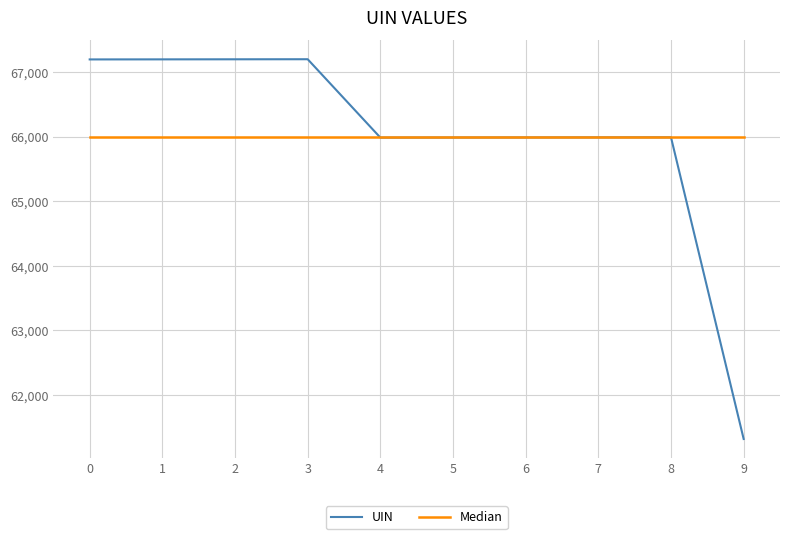

What value does the UIN series have at 9?

61320.0